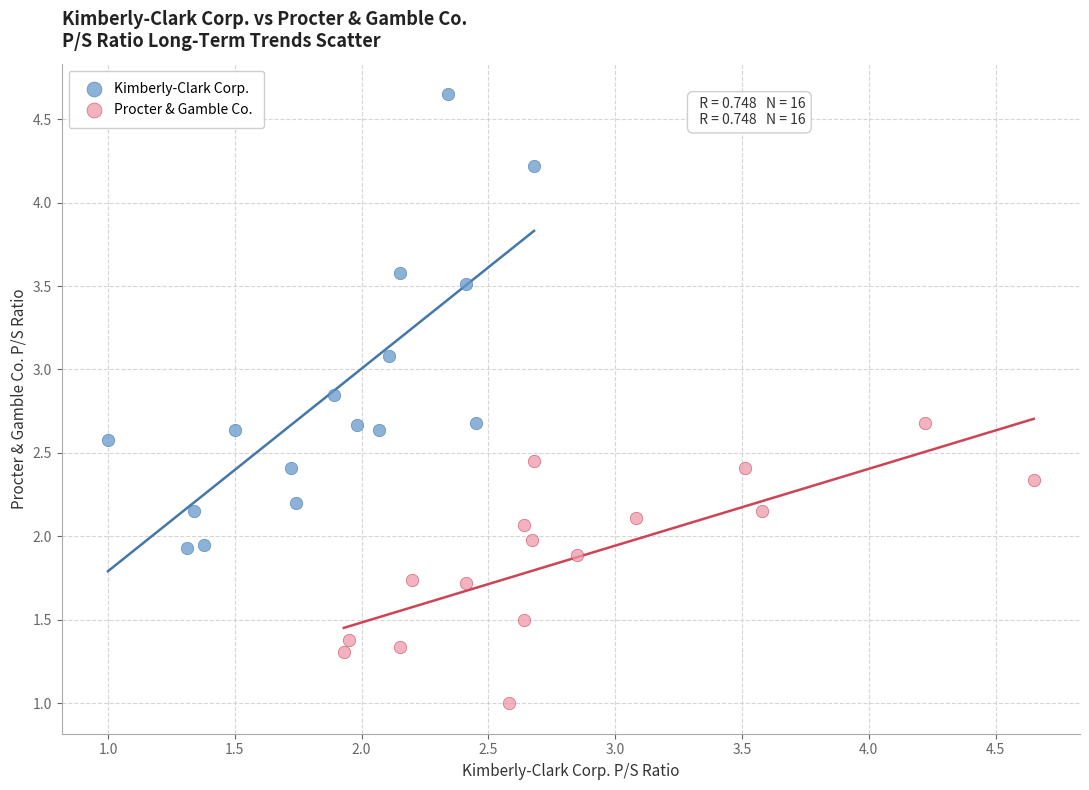

Which series contains the lowest Y value?

Procter & Gamble Co.